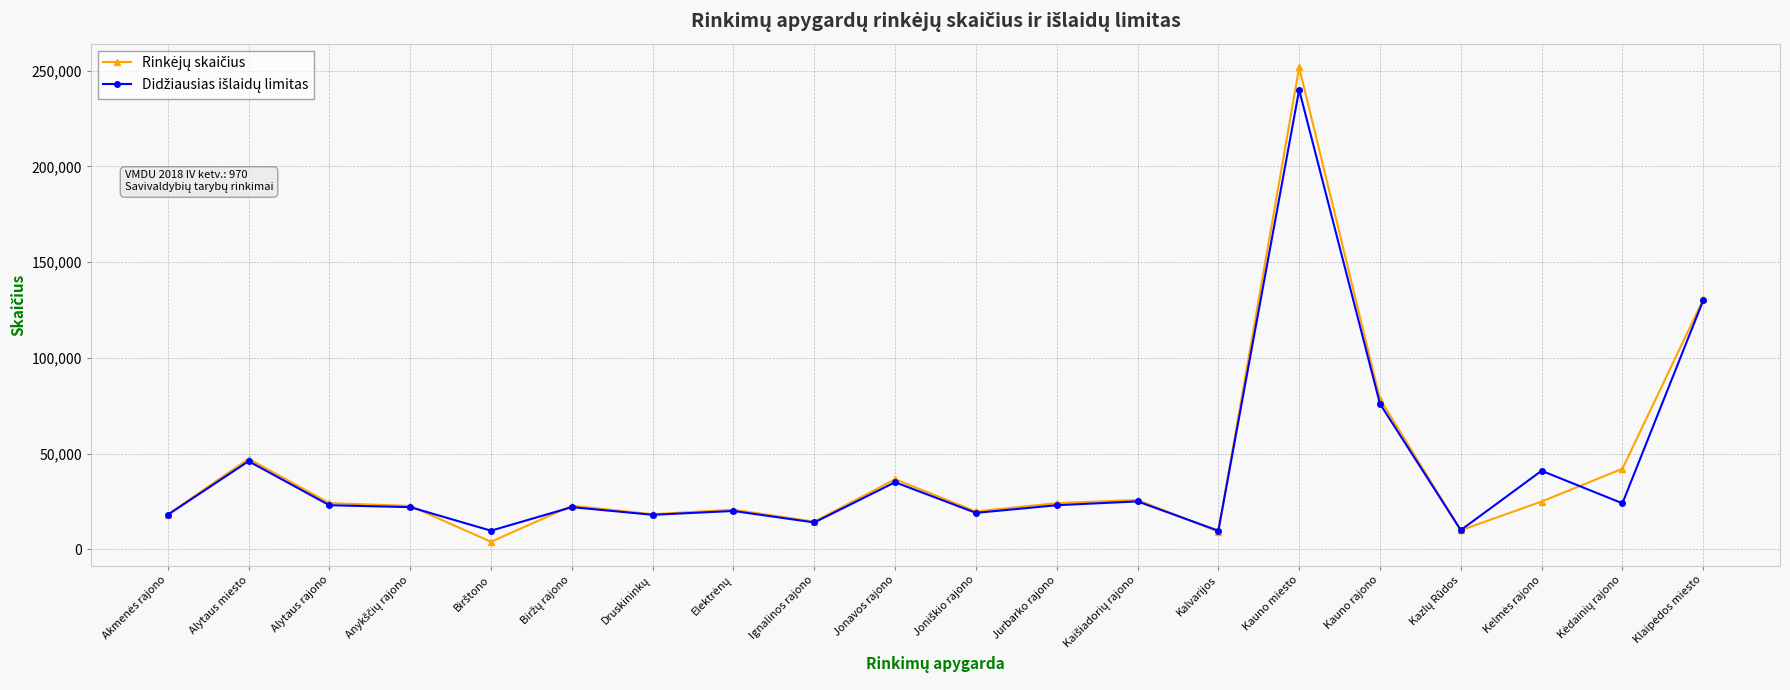

What is the spread (max minus min) of values at Kalvarijos?

526